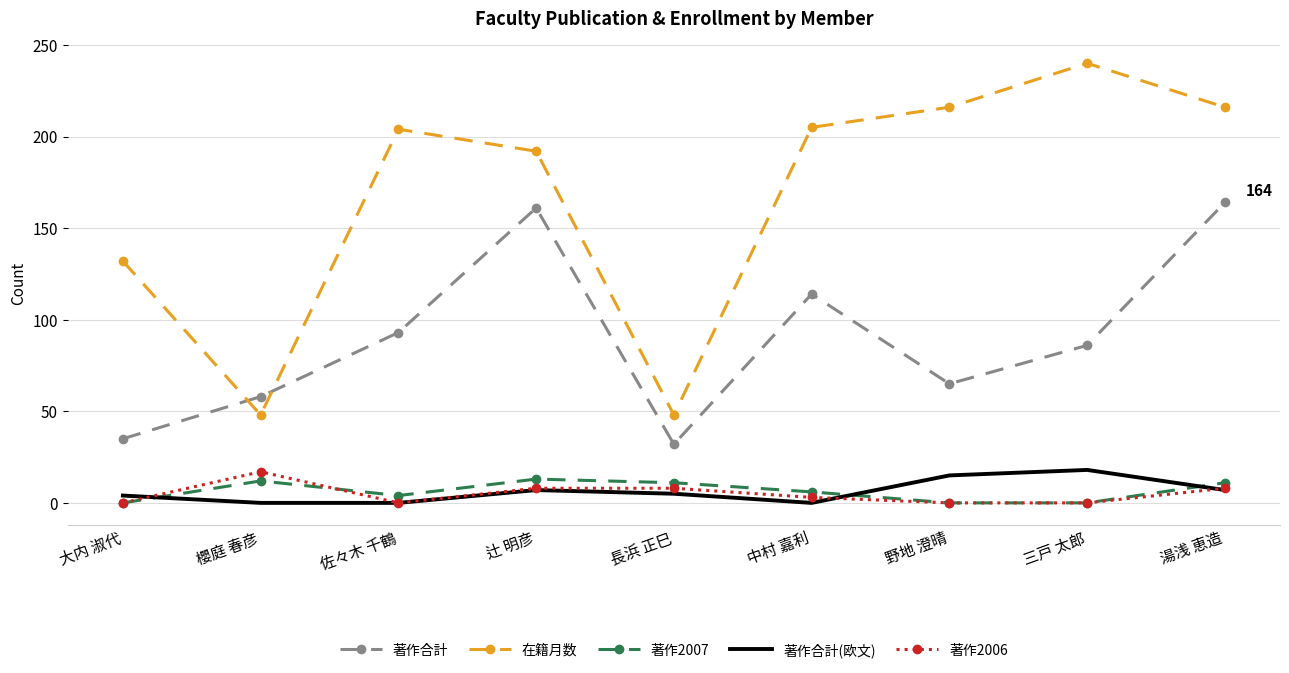

Between 大内 淑代 and 野地 澄晴, which series saw the biggest shift?

在籍月数